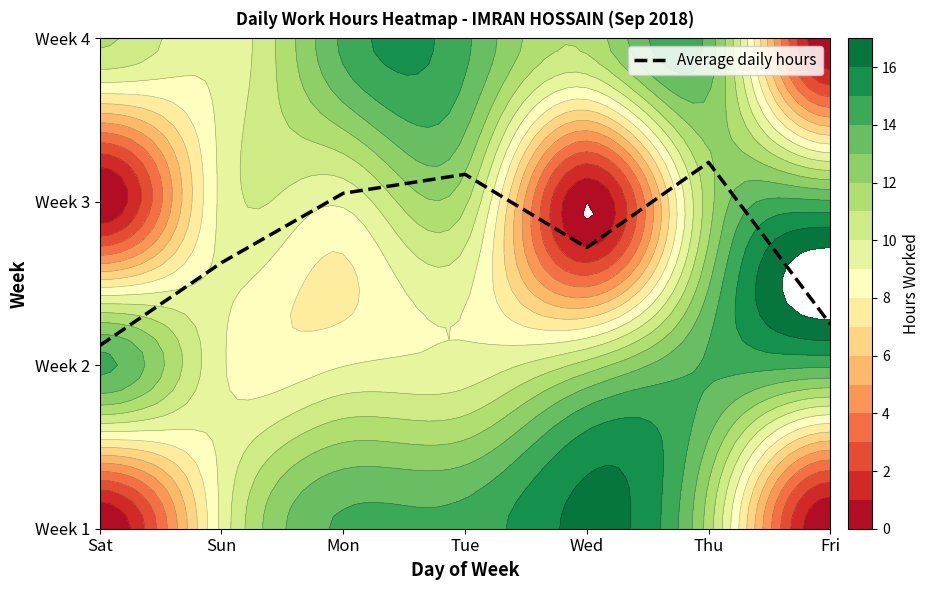

What is the minimum value shown in the chart?

1.1